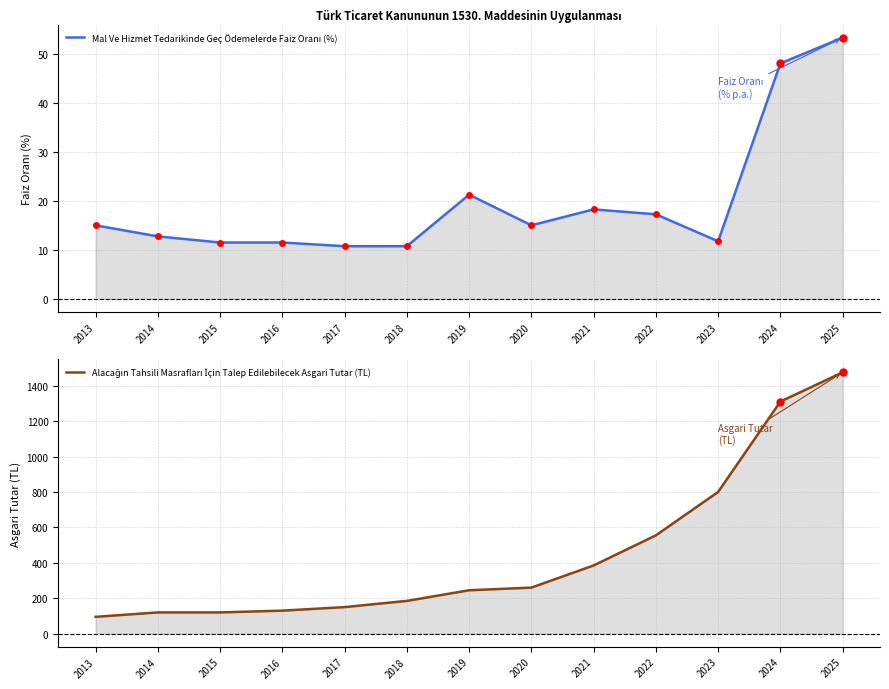

True or false: Alacağın Tahsili Masrafları İçin Talep Edilebilecek Asgari Tutar (TL) and Mal Ve Hizmet Tedarikinde Geç Ödemelerde Faiz Oranı (%) cross at least once.

False